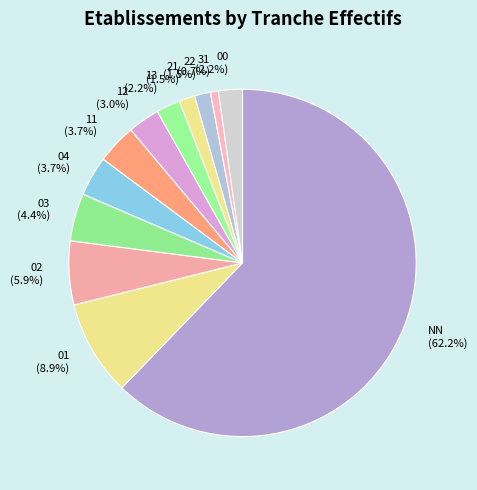

Which category has the biggest portion of the pie?

NN (62.2%)